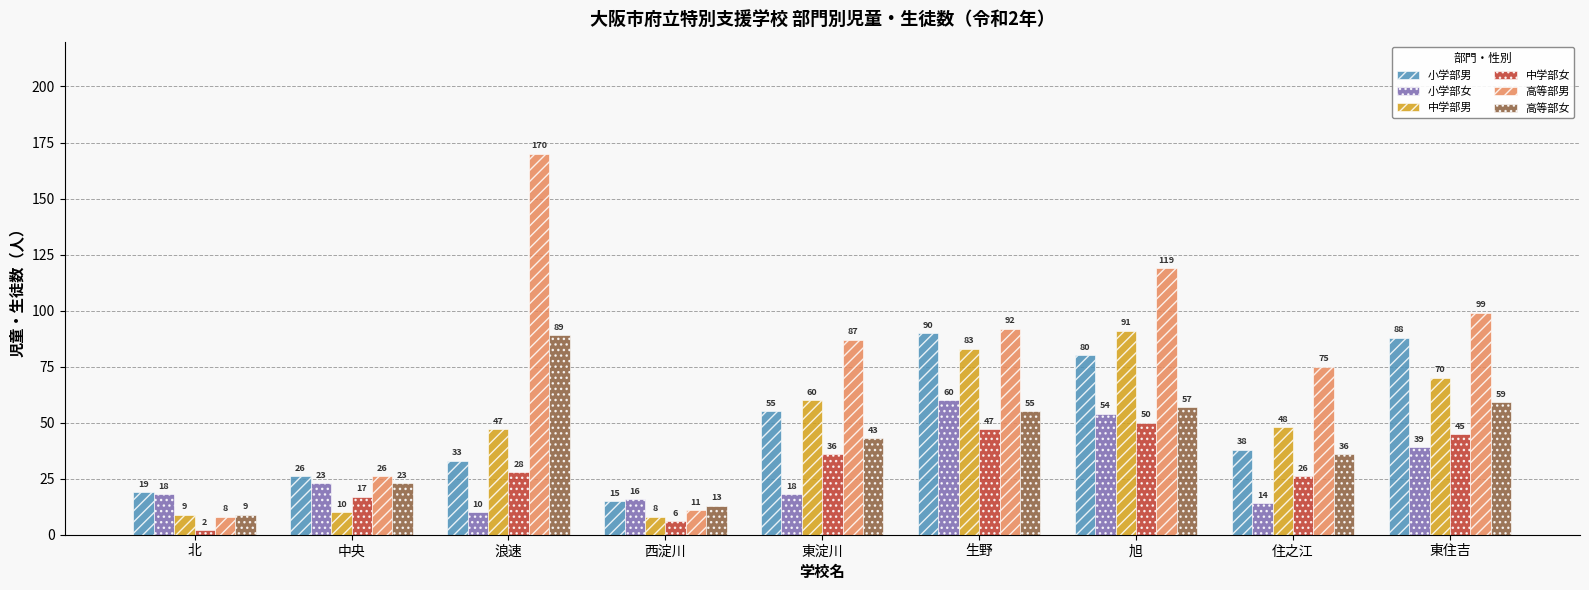

What is the sum of the 小学部女 values at 浪速 and 旭?

64